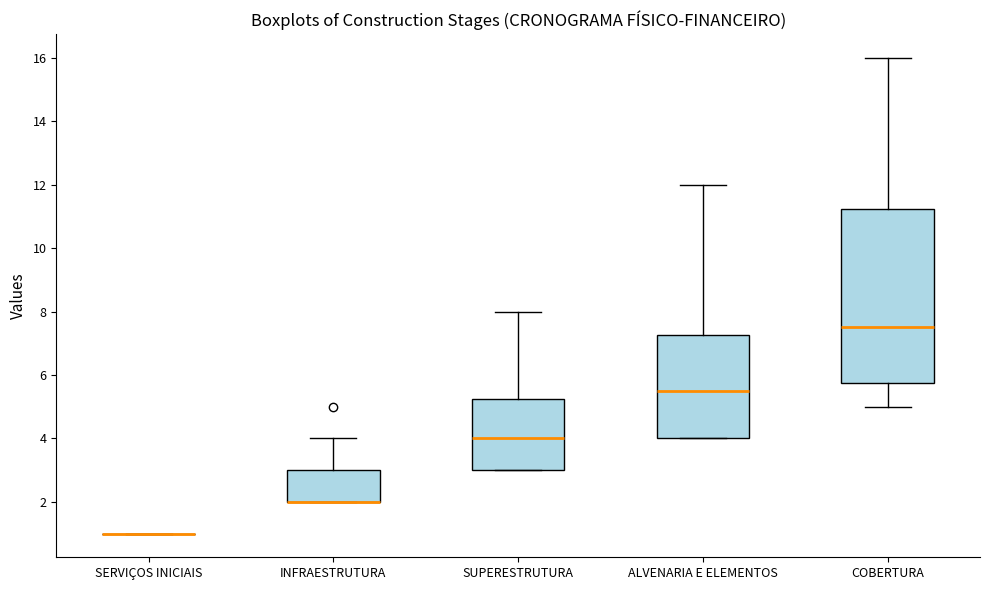

Reading left to right, read every box against the y-axis: the position of its median line, the range the box covers, and the ends of its whiskers. The values are not printed on the chart, so give them approximately, as read against the axis.

SERVIÇOS INICIAIS: box collapsed to a line at 1.0, whiskers 1.0 to 1.0
INFRAESTRUTURA: median 2.0 (drawn on the box's lower edge), box 2.0 to 3.0, whiskers 2.0 to 4.0
SUPERESTRUTURA: median 4.0, box 3.0 to 5.2, whiskers 3.0 to 8.0
ALVENARIA E ELEMENTOS: median 5.6, box 4.0 to 7.2, whiskers 4.0 to 12.0
COBERTURA: median 7.6, box 5.8 to 11.2, whiskers 5.0 to 16.0